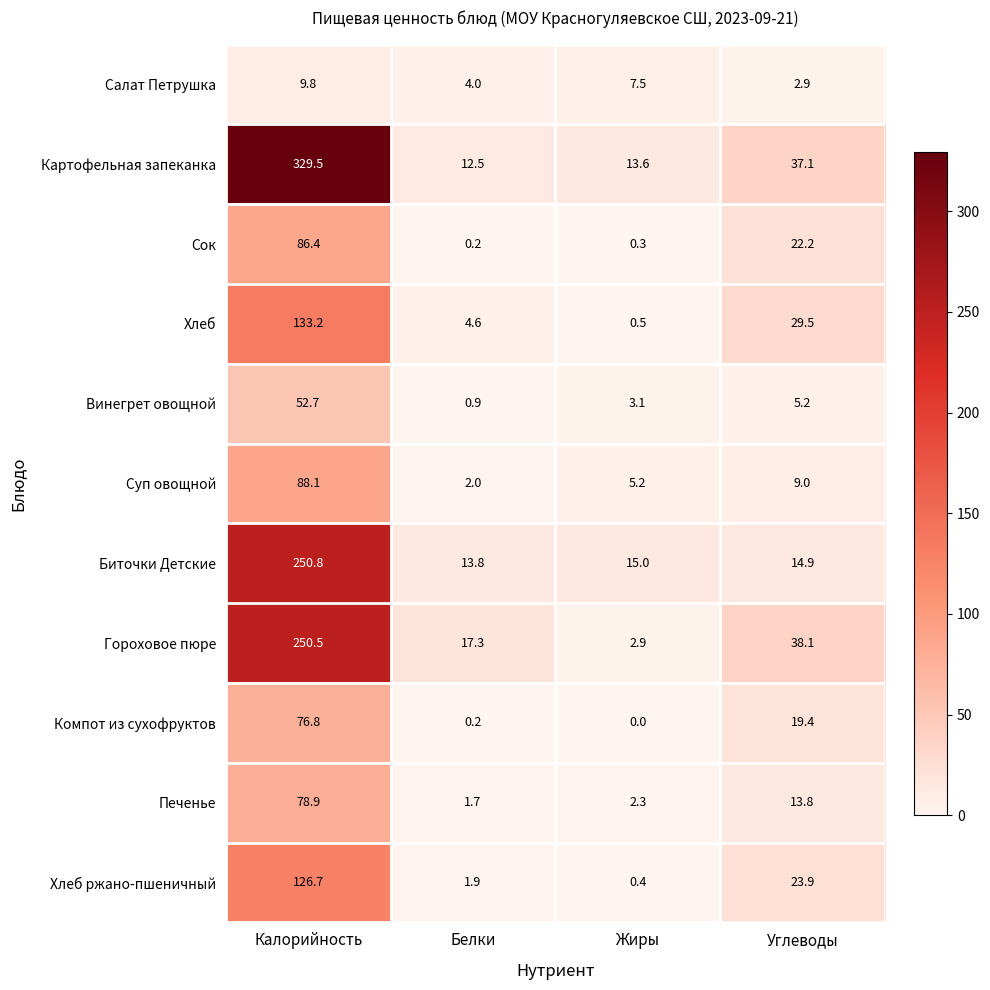

At which category does the chart reach its peak across all series?

Калорийность